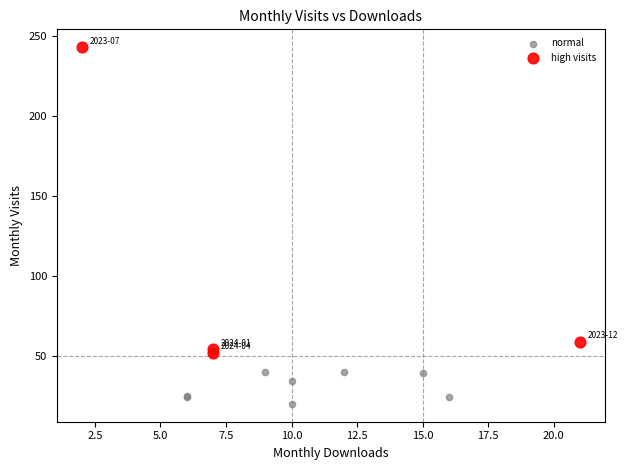

Which series reaches the maximum Y coordinate?

high visits